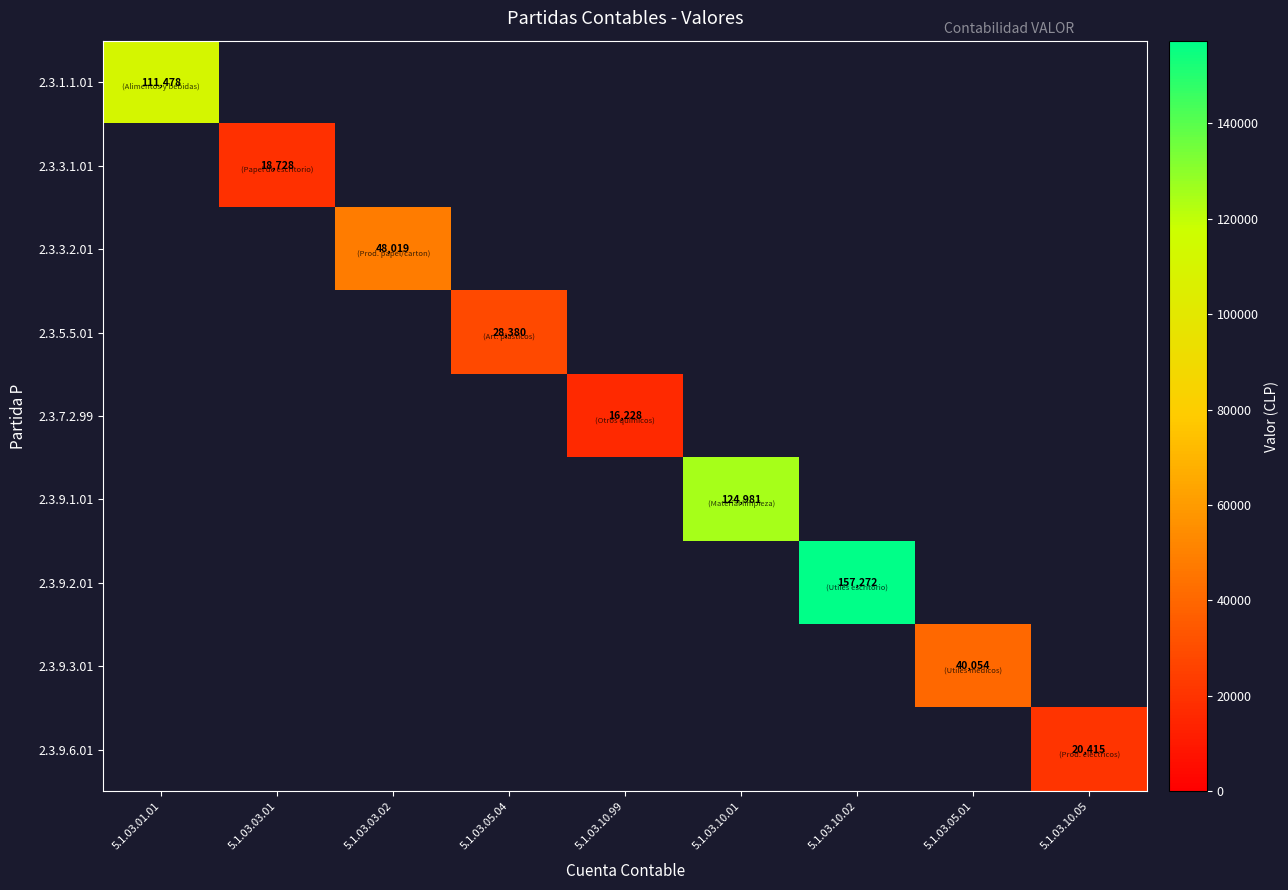

Is it true that 2.3.7.2.99 equals 16228 at 5.1.03.10.99?

True